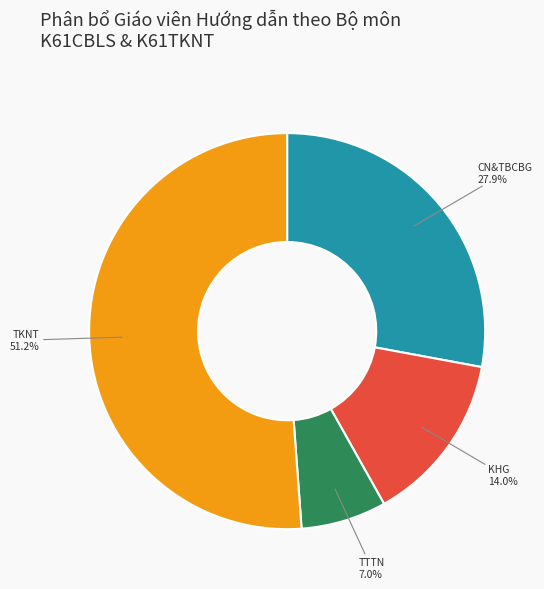

Rank the categories by value from highest to lowest.

TKNT, CN&TBCBG, KHG, TTTN